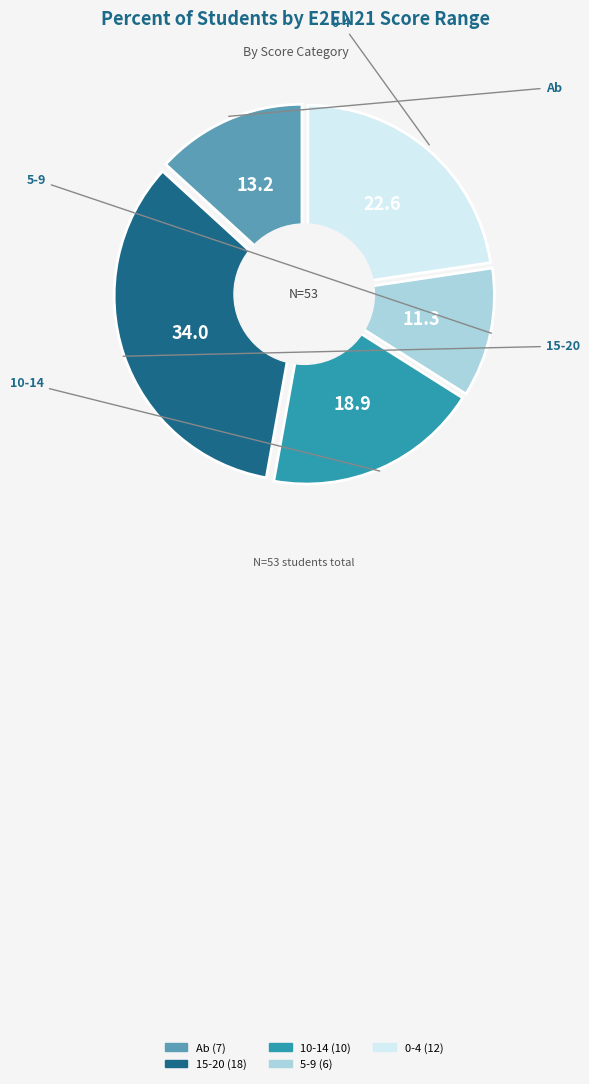

How many slices are in this pie chart?

5